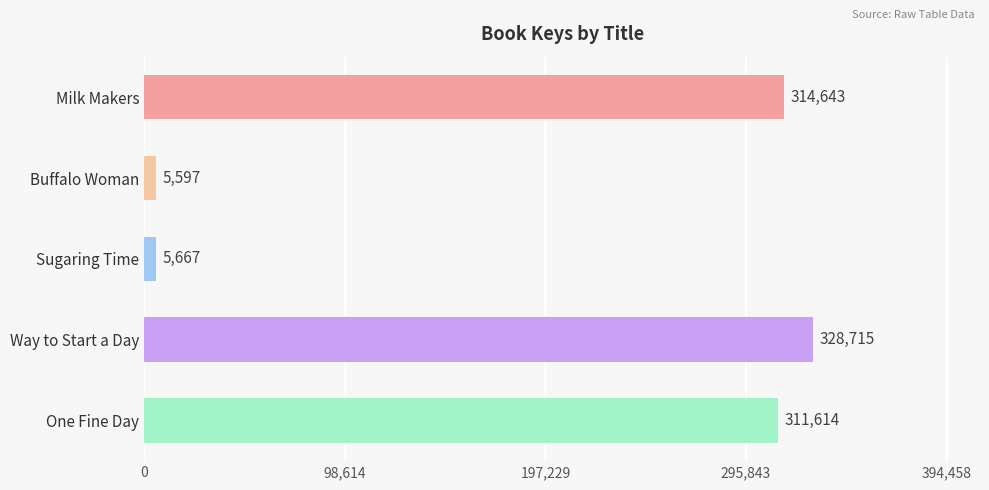

Which has a higher value, Buffalo Woman or Sugaring Time?

Sugaring Time